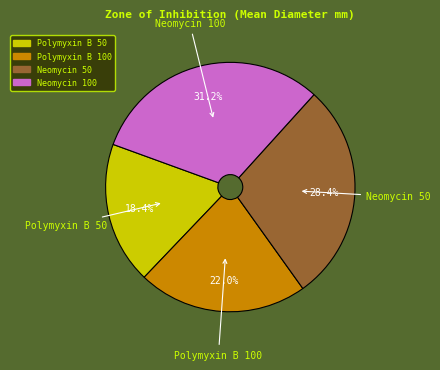

True or false: Polymyxin B 100 accounts for 22% of the total.

True